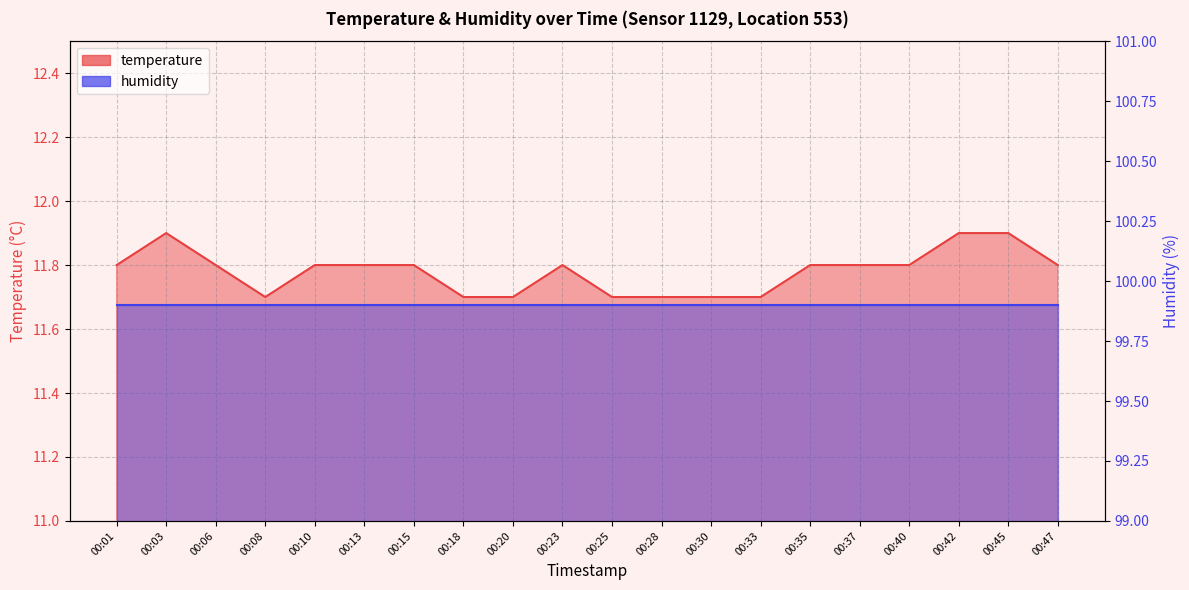

Reading left to right, transcribe all the data shown in this chart.

11.8	11.9	11.8	11.7	11.8	11.8	11.8	11.7	11.7	11.8	11.7	11.7	11.7	11.7	11.8	11.8	11.8	11.9	11.9	11.8